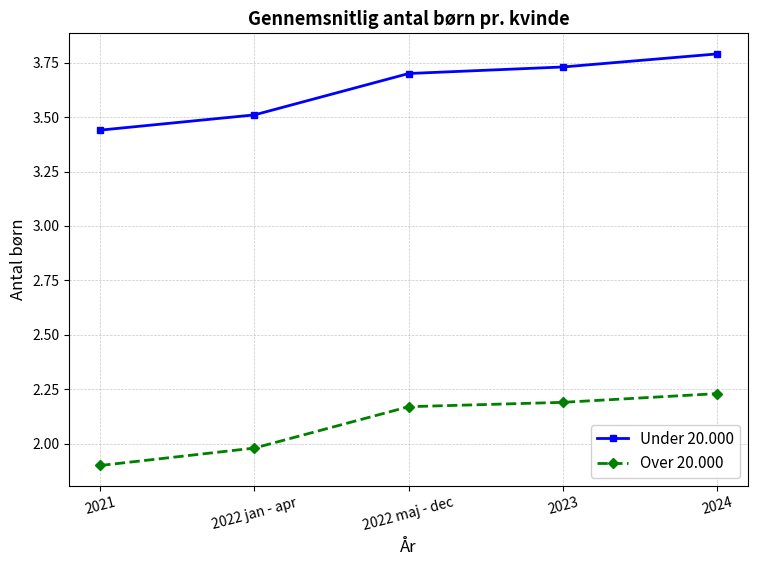

How many lines are shown in the chart?

2